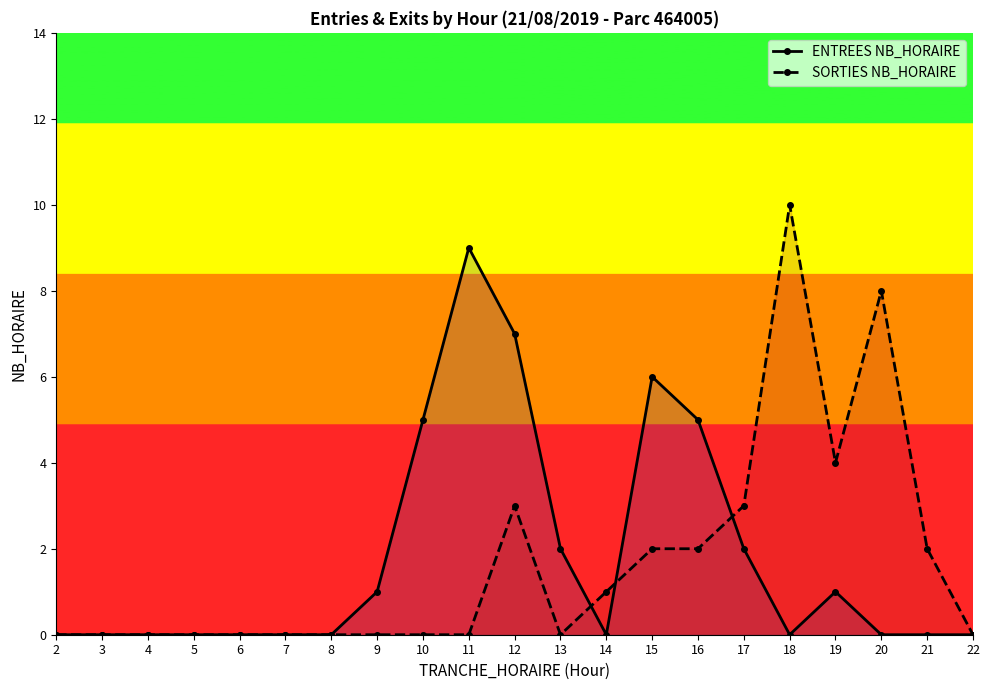

What is the maximum value for SORTIES NB_HORAIRE?

10